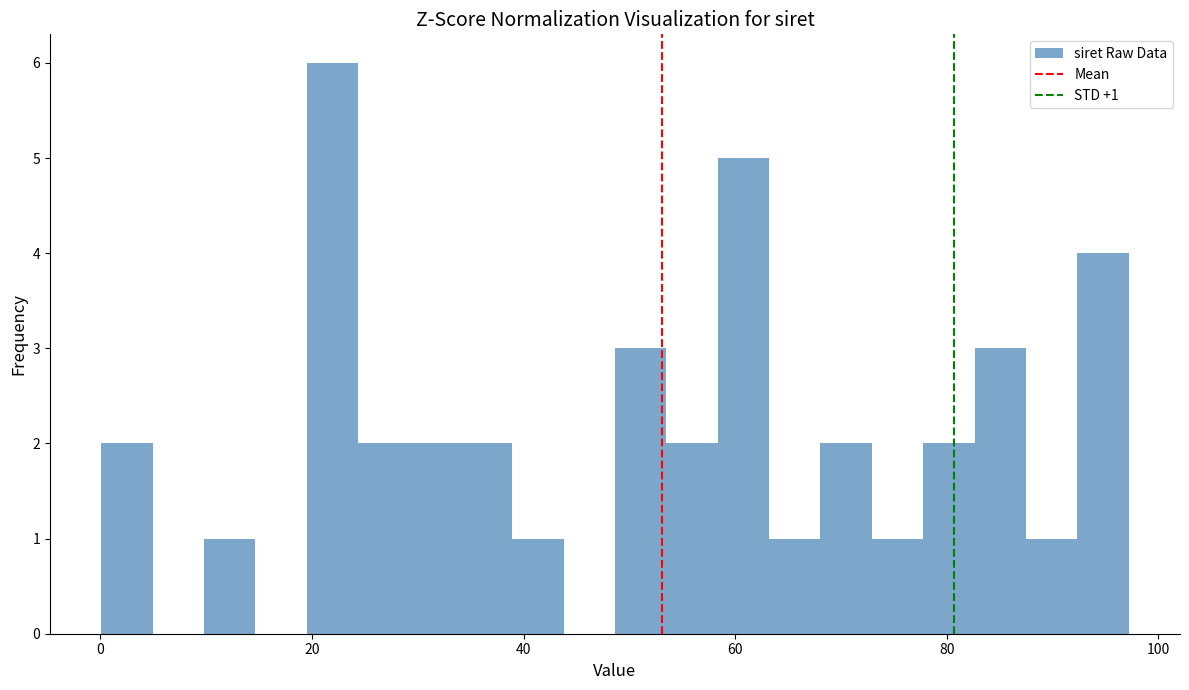

Around what value on the x-axis is the tallest bar? Give the approximate position of its centre, as read against the axis.

22